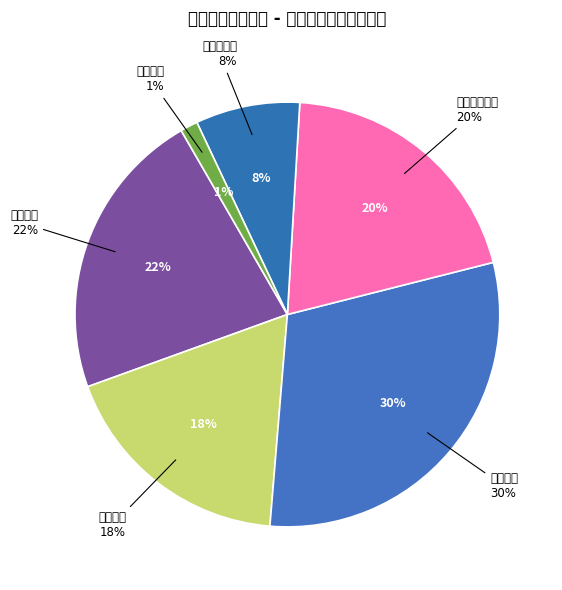

To the nearest percent, what is the average slice percentage?

17%